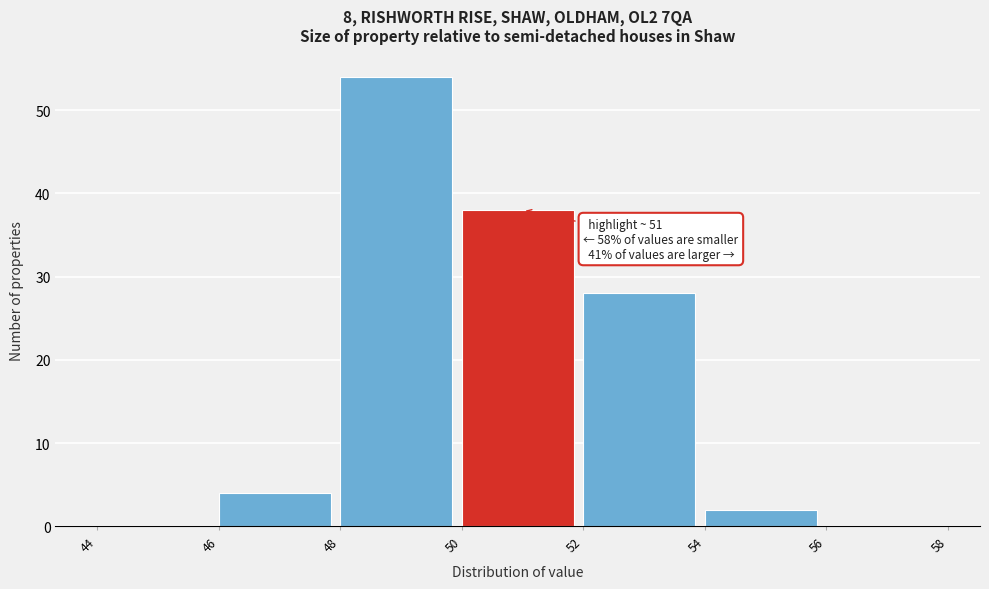

Which range on the x-axis has the tallest bar?

48 to 50